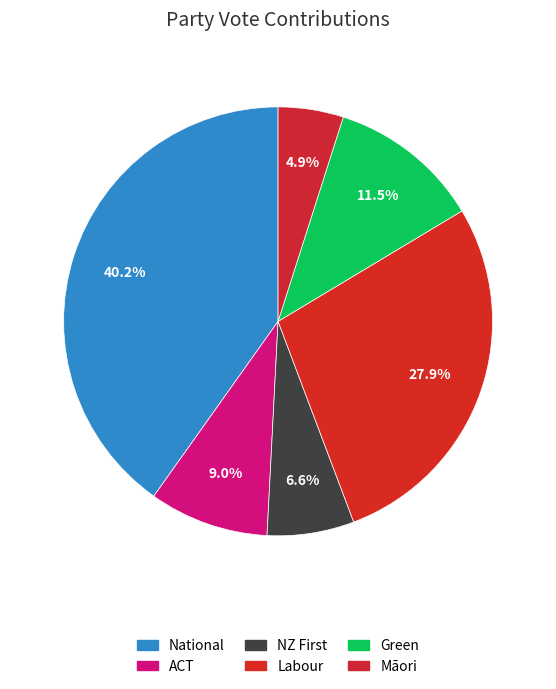

Count the number of slices in the pie.

6